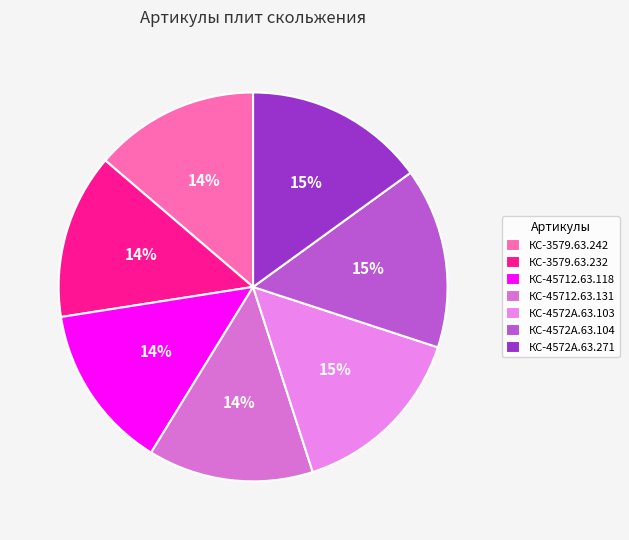

Approximately how many times larger is the value at КС-45712.63.131 compared to КС-4572А.63.104?

0.9